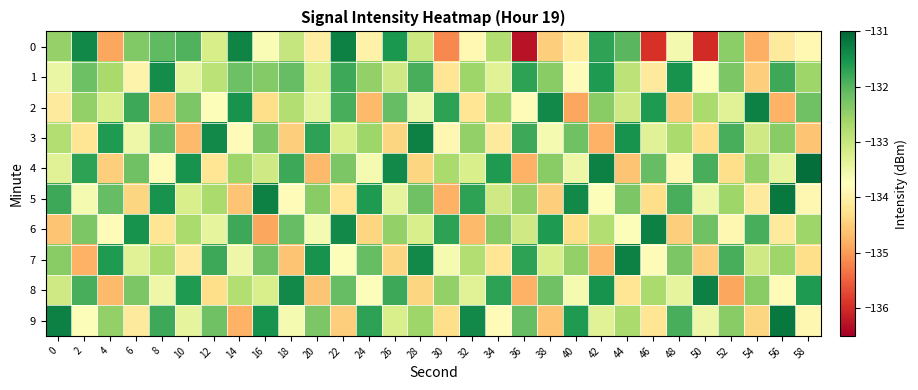

What is the total value across all series at 36?

-1332.6